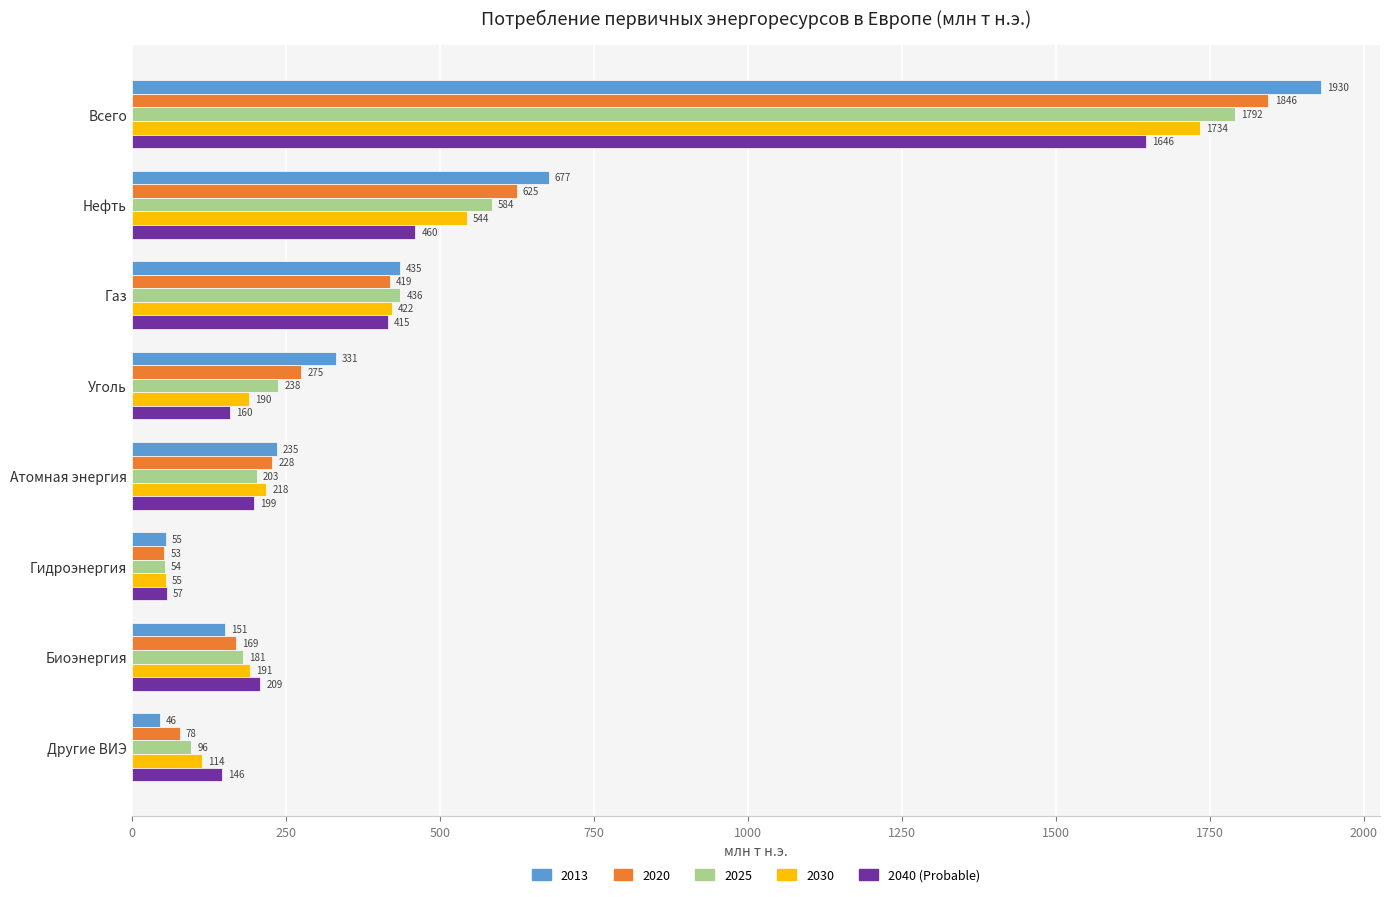

The 2030 series shows 191.1 at Биоэнергия. True or false?

True